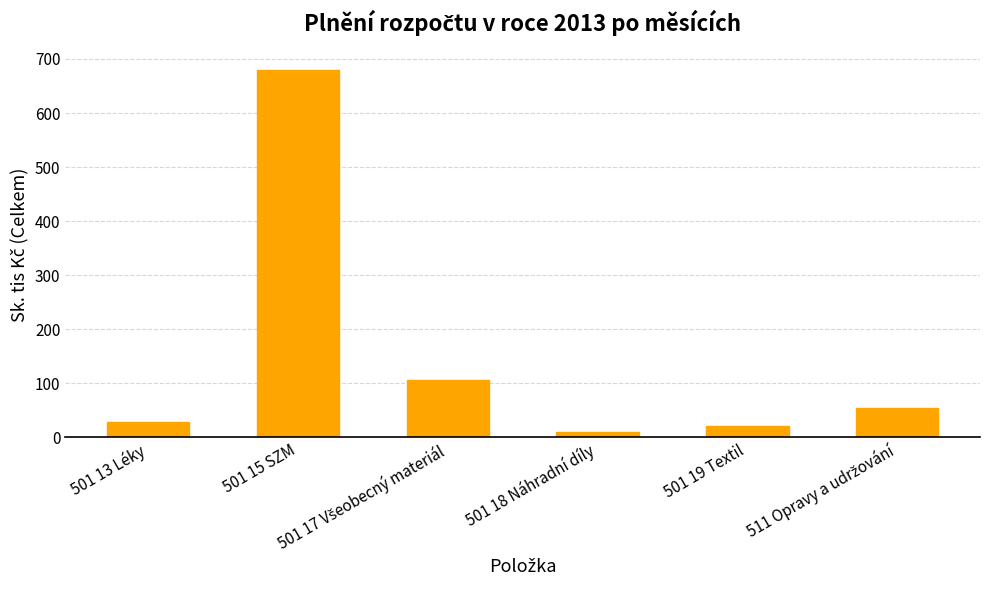

What is the value of the 6th bar from the left?

54.2